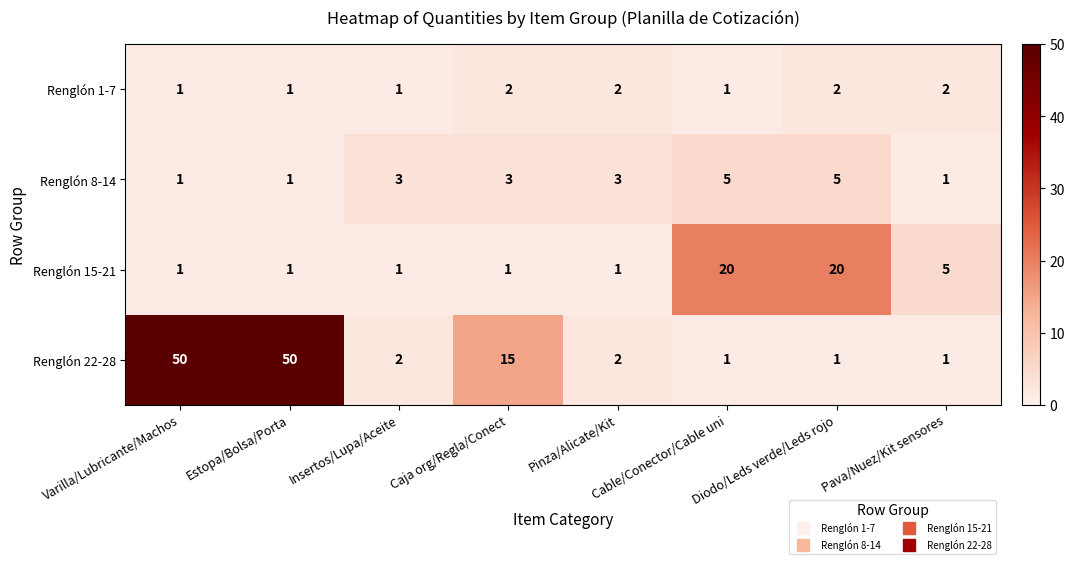

How many data points does each series have?

8